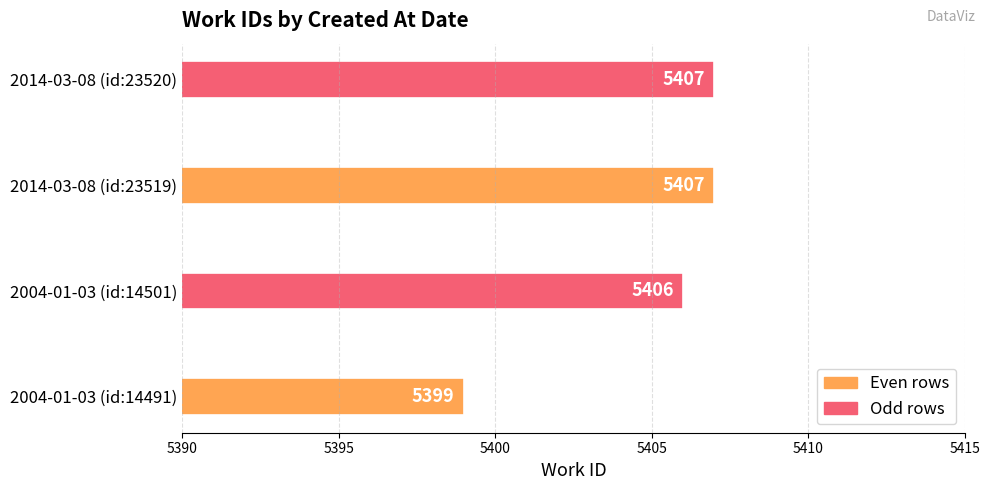

Which category has the lowest value across all series?

2004-01-03 (id:14491)